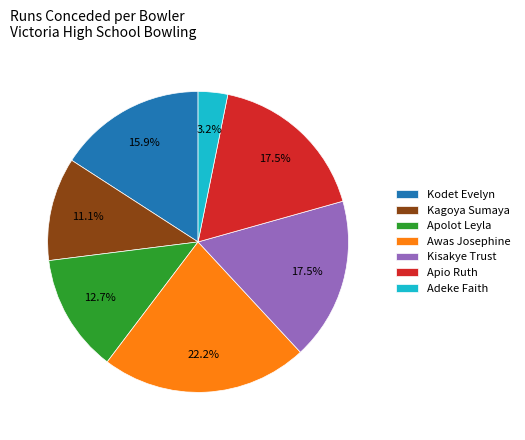

What percentage is NOT represented by Kagoya Sumaya?

88.9%